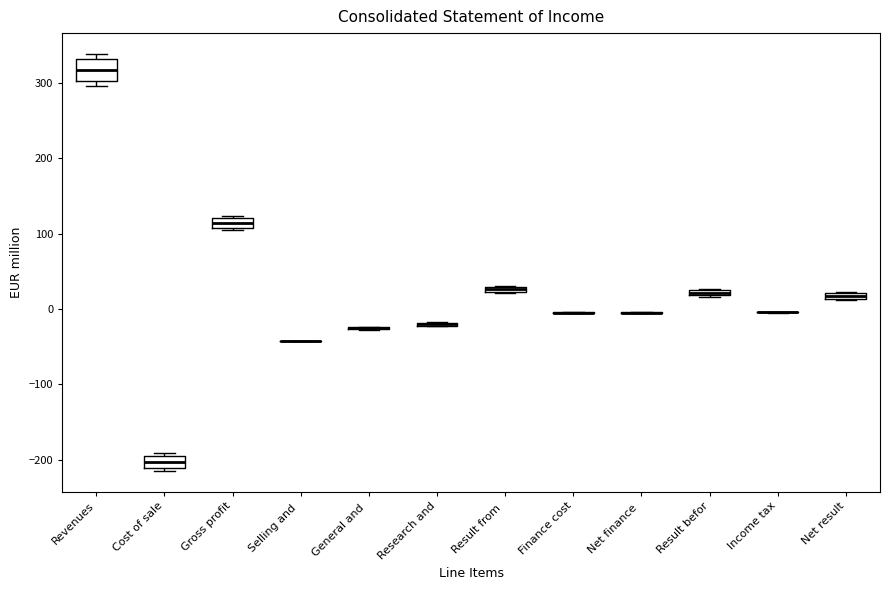

Which box is the tallest, from its lower edge to its upper edge?

Revenues